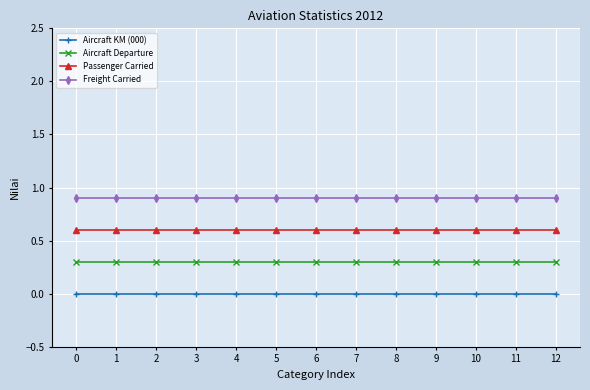

Is the value of Passenger Carried at 1 greater than the value of Aircraft KM (000) at 0?

Yes